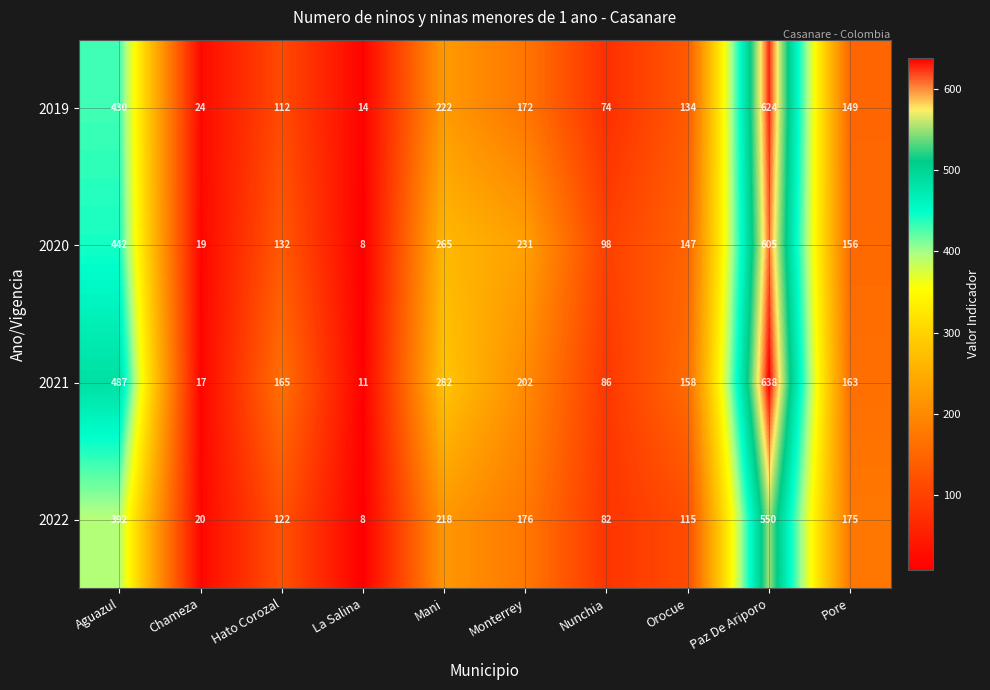

Is the value of 2019 at Mani greater than the value of 2020 at Nunchia?

Yes